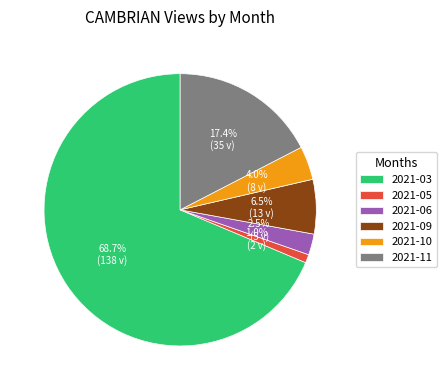

Approximately how many times larger is the value at 2021-06 compared to 2021-10?

0.6